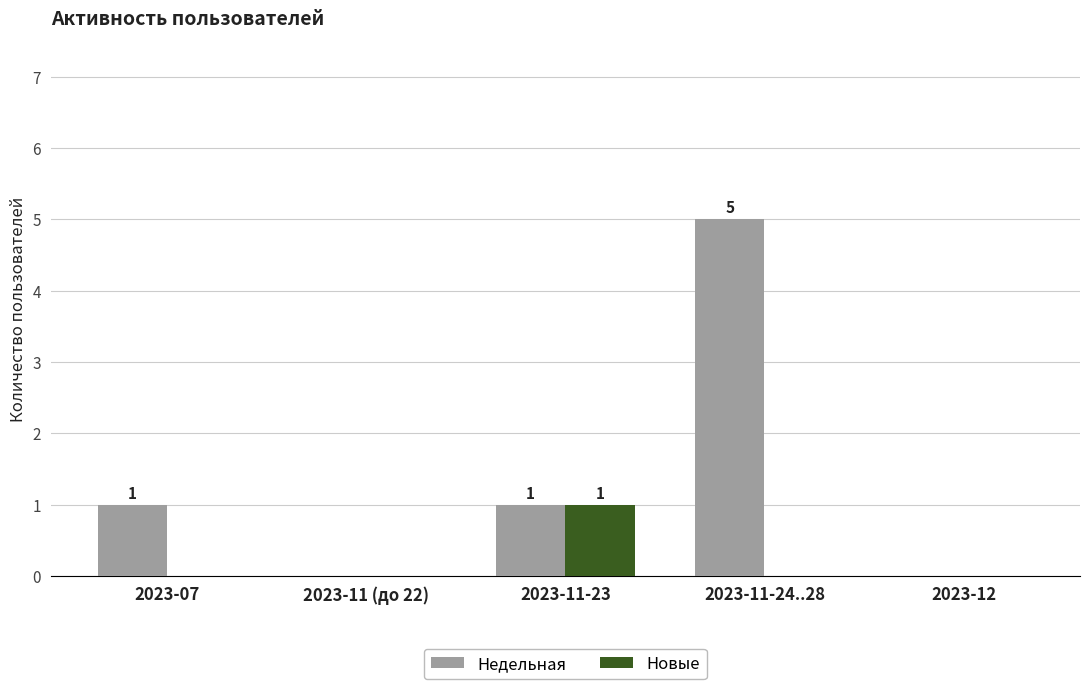

Which series changed the most between 2023-07 and 2023-11-23?

Новые